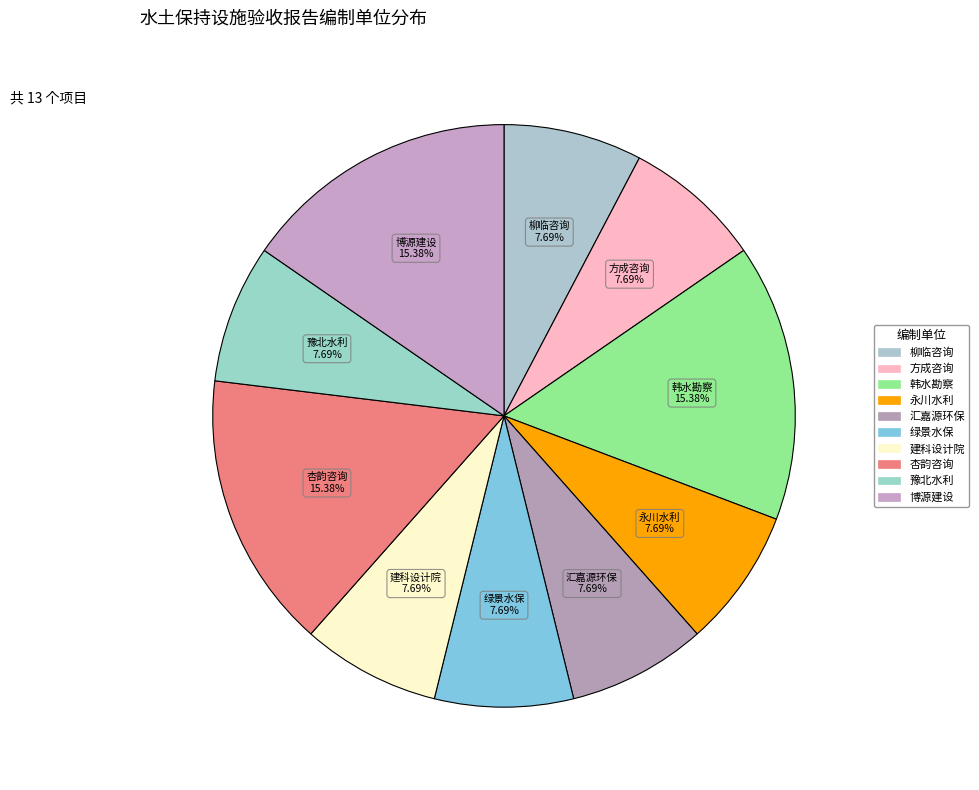

How many segments does this pie chart have?

10